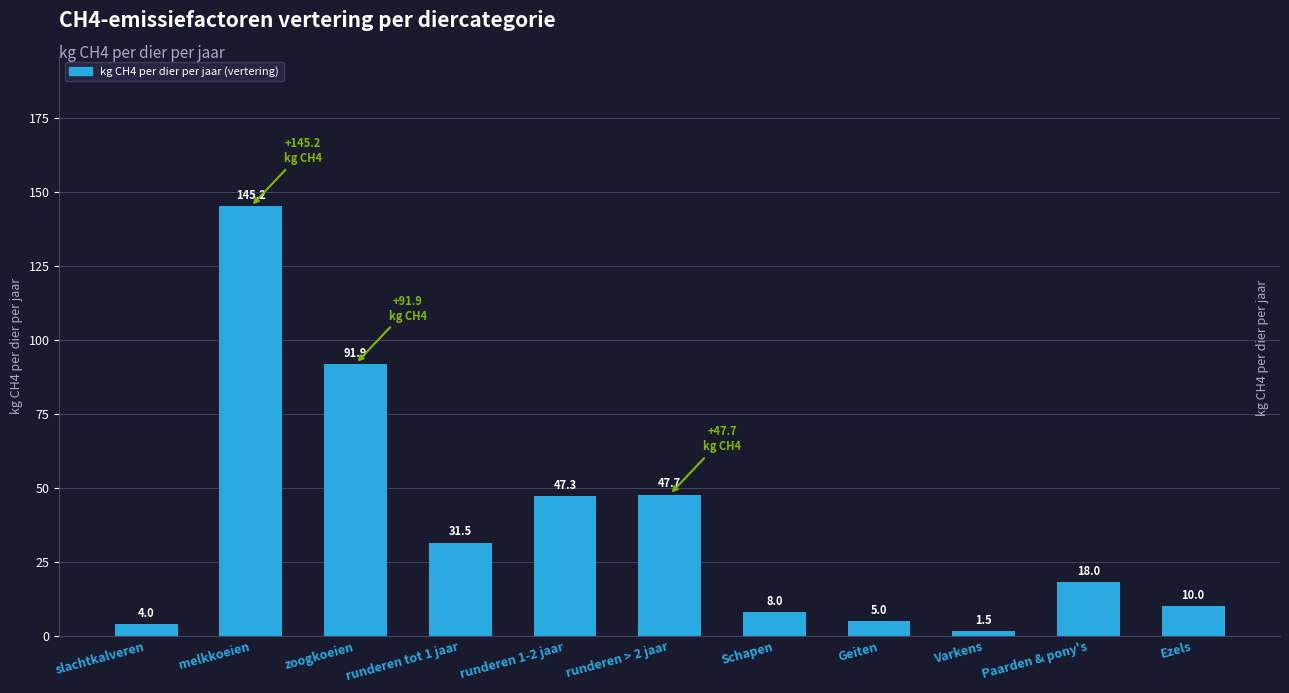

What is the sum of all values?

410.1